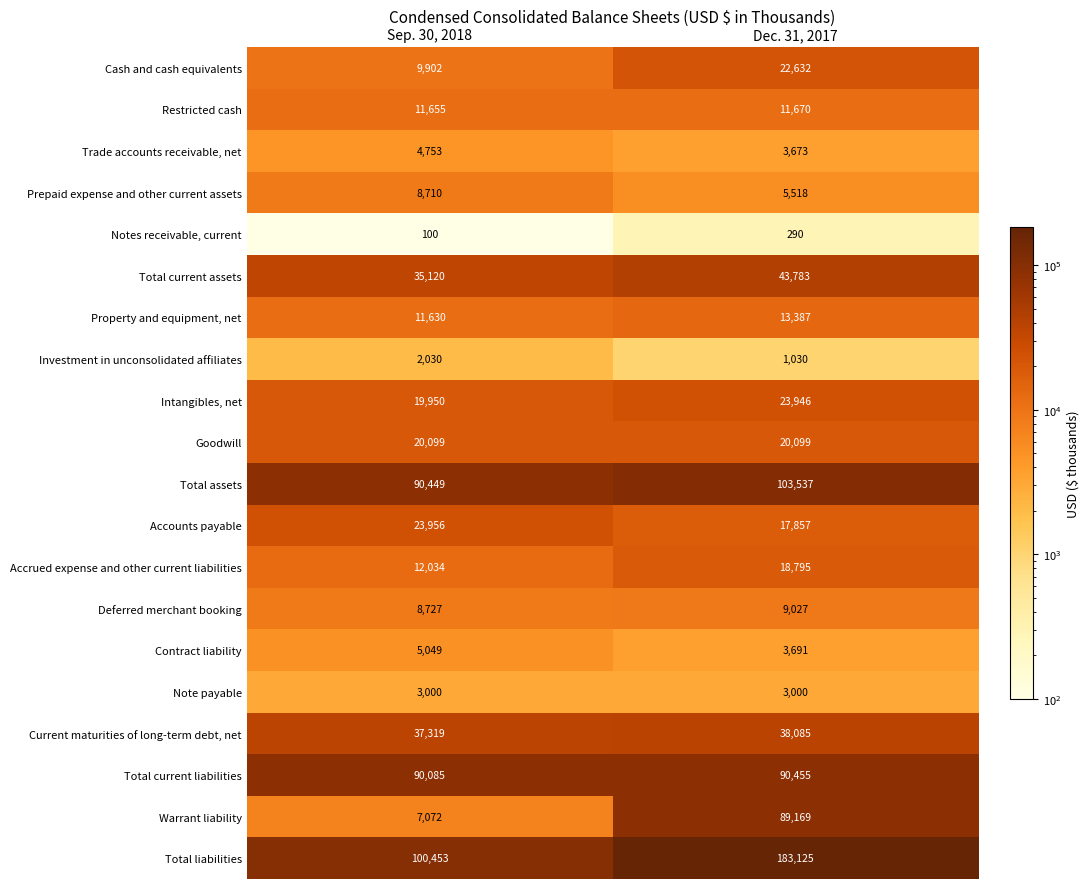

What is the average value of the Total current assets series?

39452